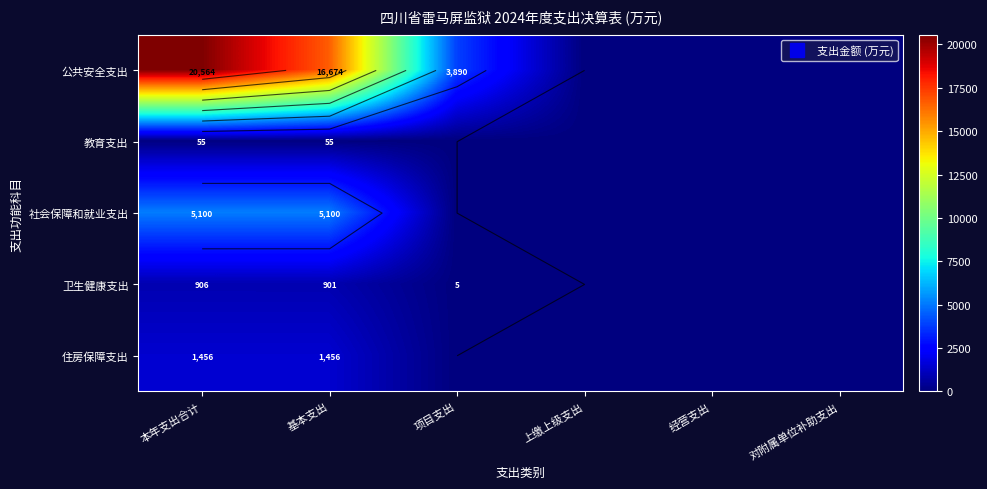

At which category is the sum across all series the highest?

本年支出合计